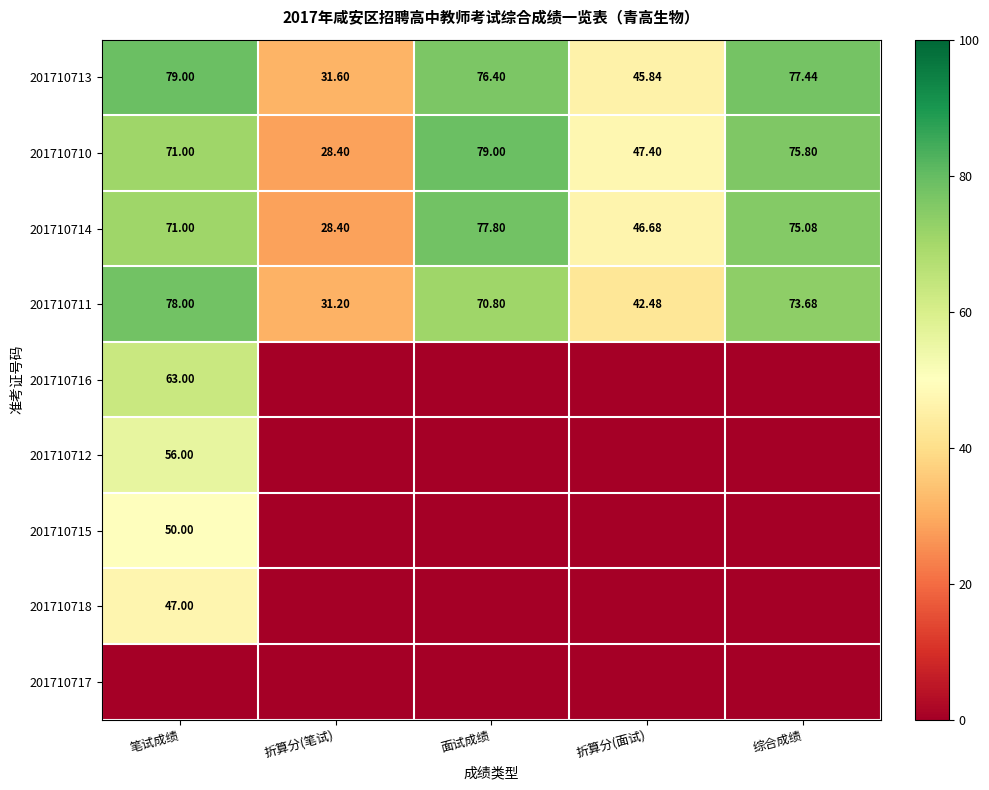

Which has a higher value, 折算分(面试) or 综合成绩?

综合成绩